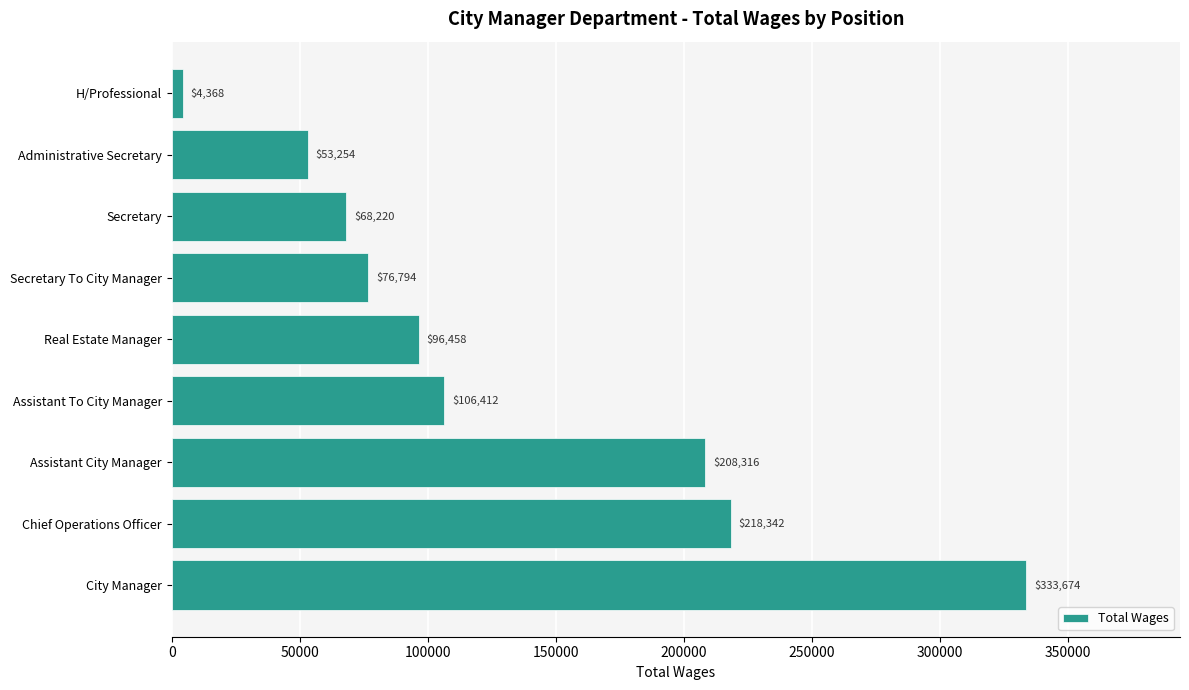

What is the change in value from Chief Operations Officer to Secretary To City Manager?

-141548